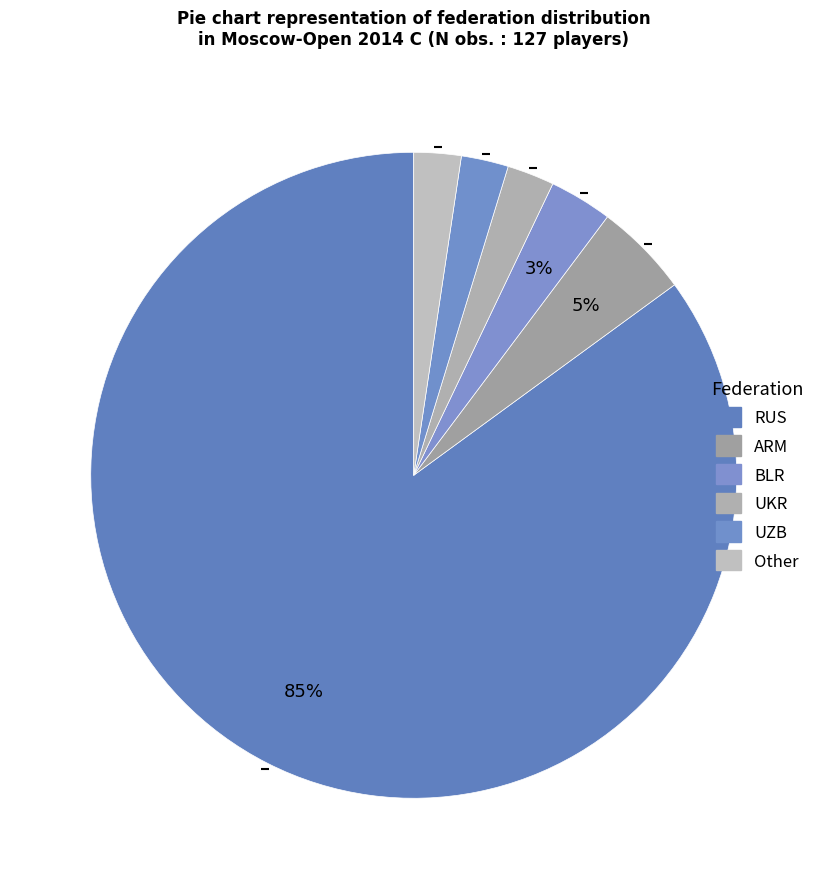

Rank the categories by value from highest to lowest.

RUS, ARM, BLR, UKR, UZB, Other